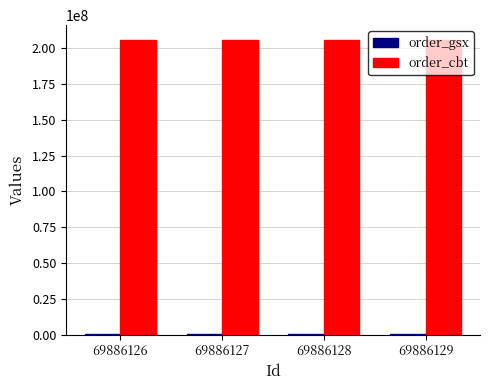

What is the spread (max minus min) of values at 69886129?

205332683